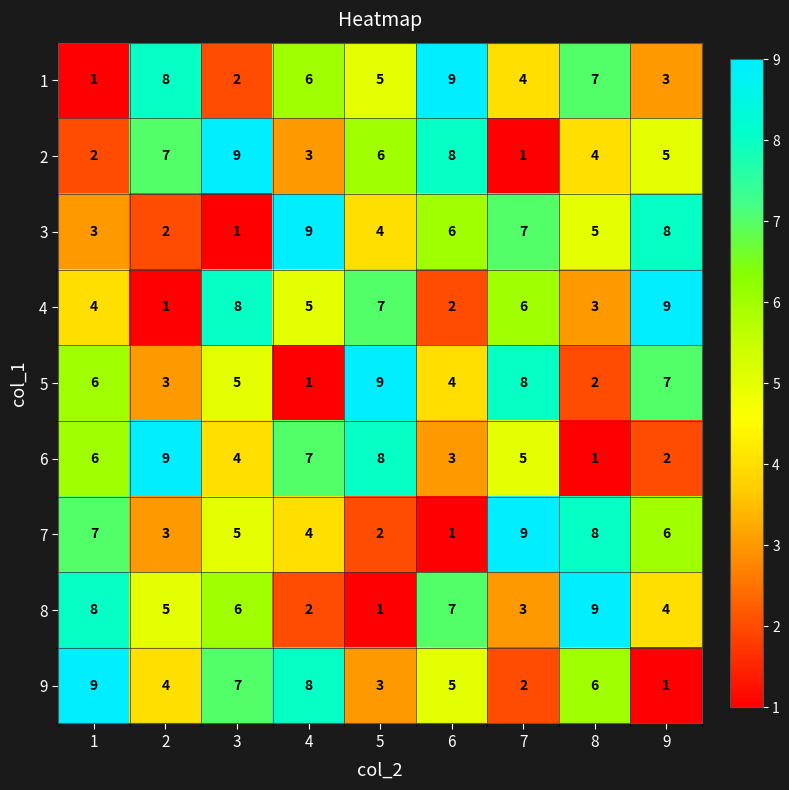

Rank the categories by 3 value from lowest to highest.

3, 2, 1, 5, 8, 6, 7, 9, 4